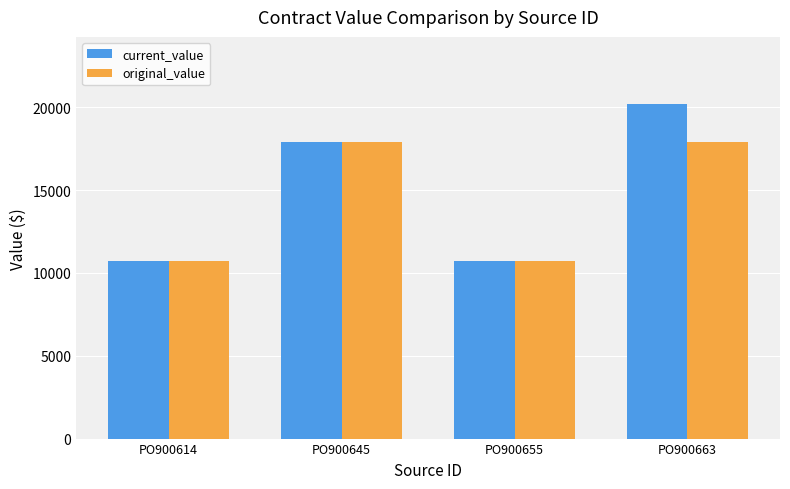

How many values in the original_value series exceed 17882?

2